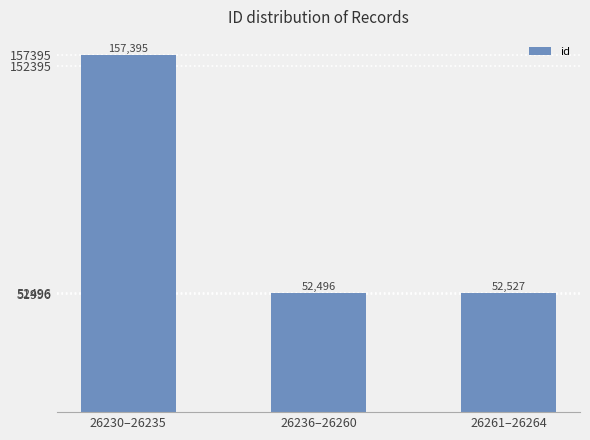

What is the difference between the maximum and second lowest values?

104868